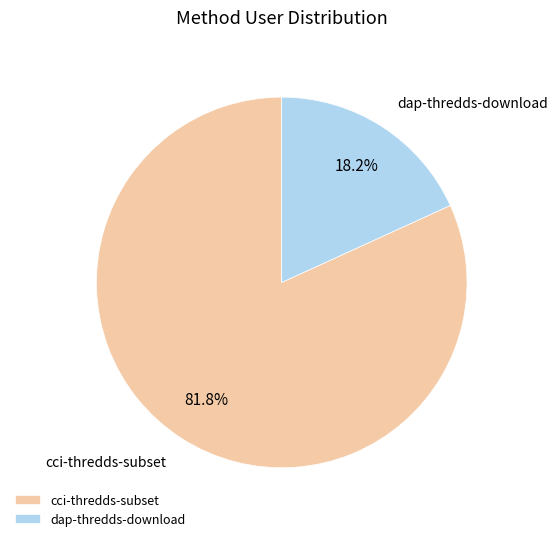

Which slice is the largest?

cci-thredds-subset